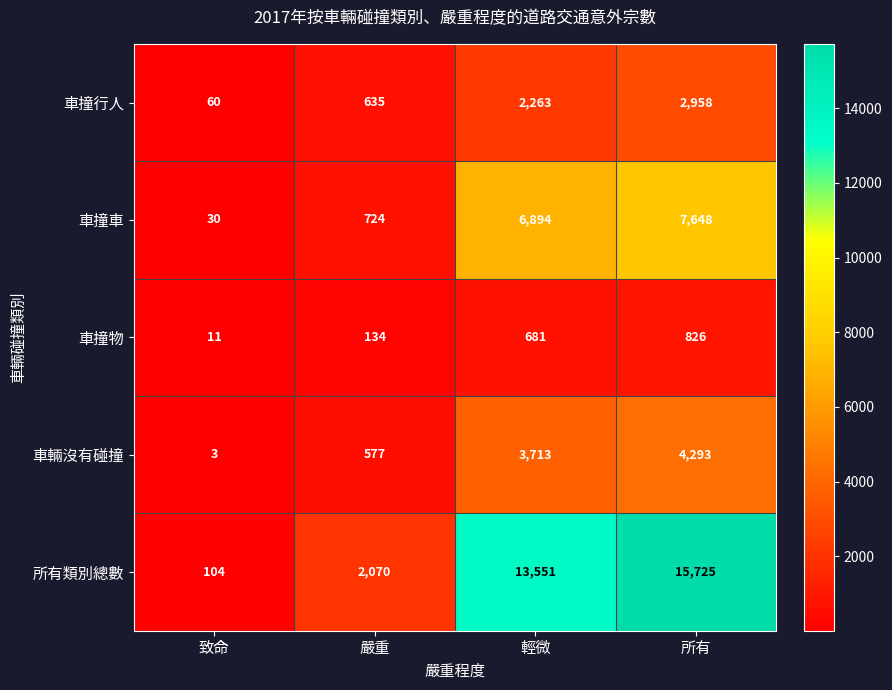

Between 致命 and 輕微, which series saw the biggest shift?

所有類別總數